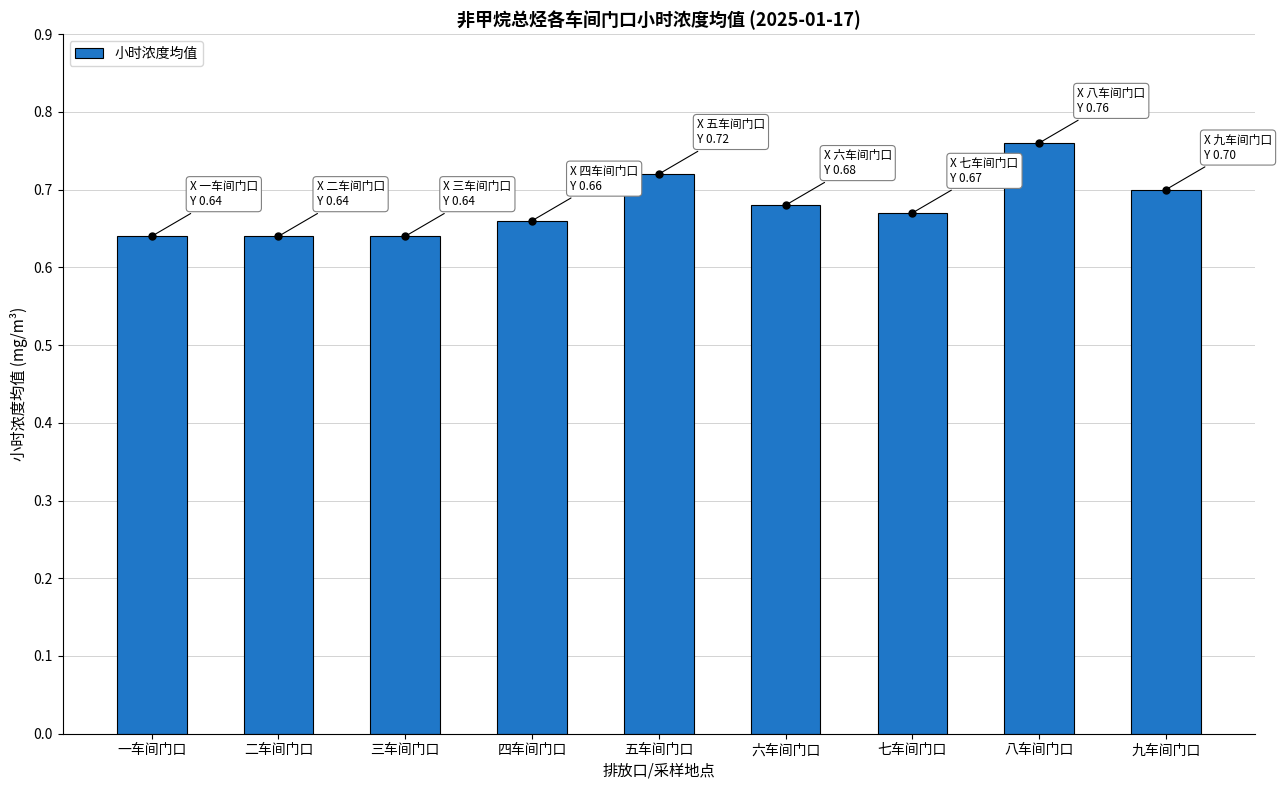

What is the label of the 6th bar from the right?

四车间门口